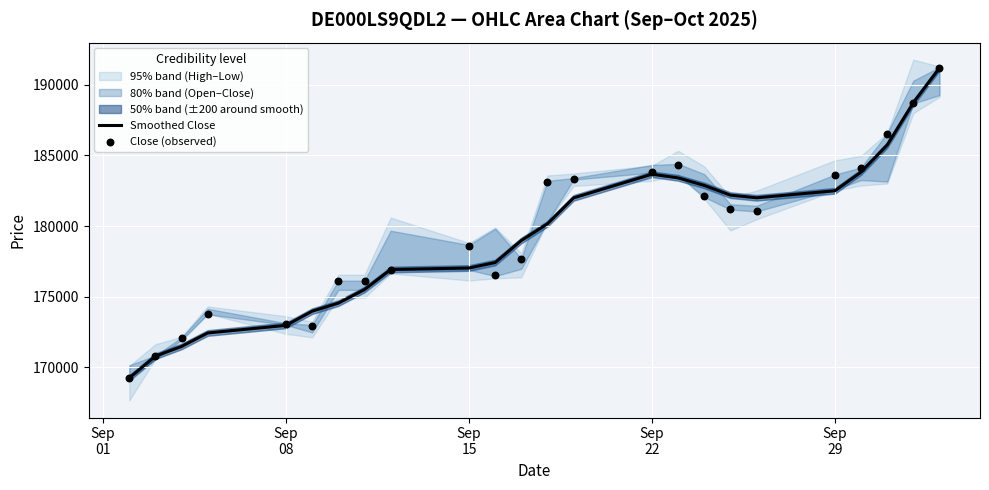

What is the highest value of the Smoothed Close series?

191182.0